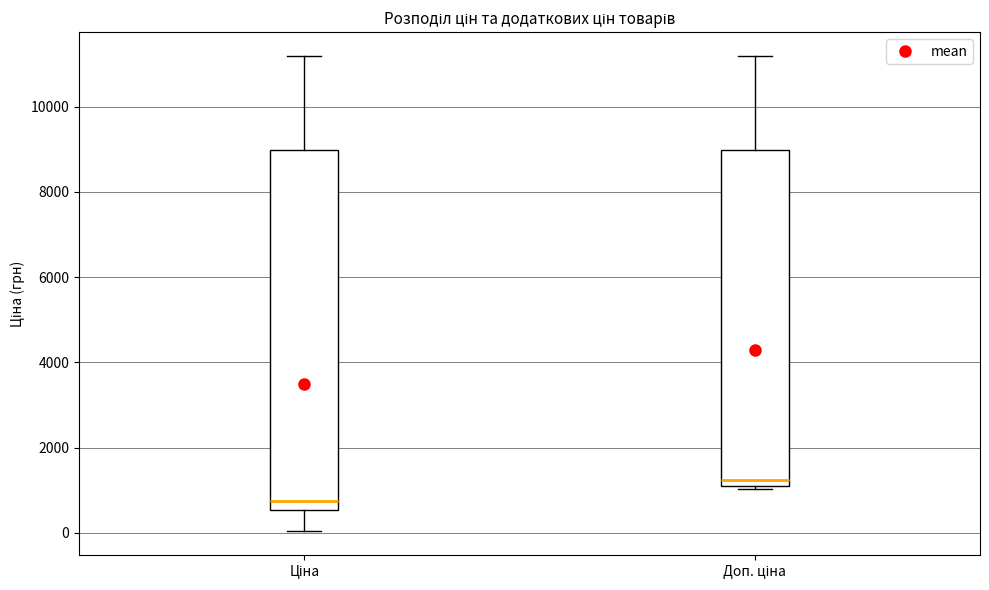

Reading left to right, transcribe this box plot: for each box, give where its median line is, the range the box spans, and where its two whiskers end, as read against the y-axis. The values are not printed on the chart, so give them approximately, as read against the axis.

Ціна: median 800, box 600 to 9000, whiskers 0 to 11200
Доп. ціна: median 1200 (just above the box's lower edge), box 1200 to 9000, whiskers 1000 to 11200